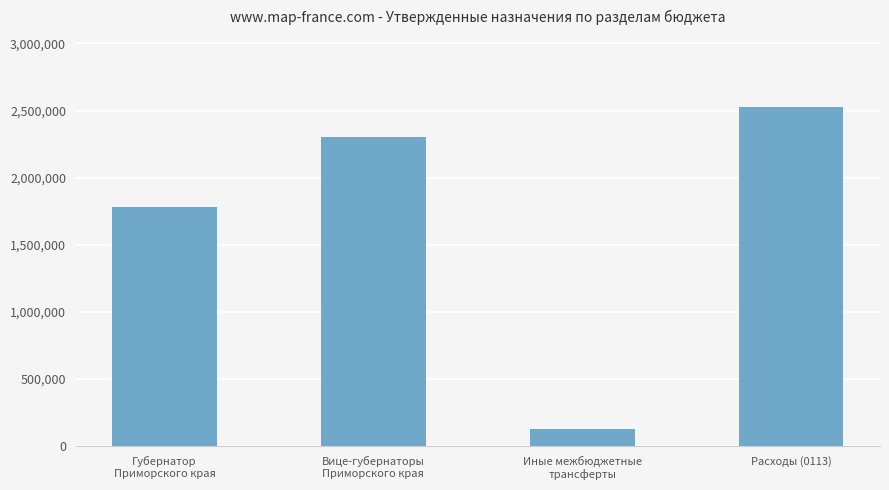

Which category has the lowest value across all series?

Иные межбюджетные
трансферты